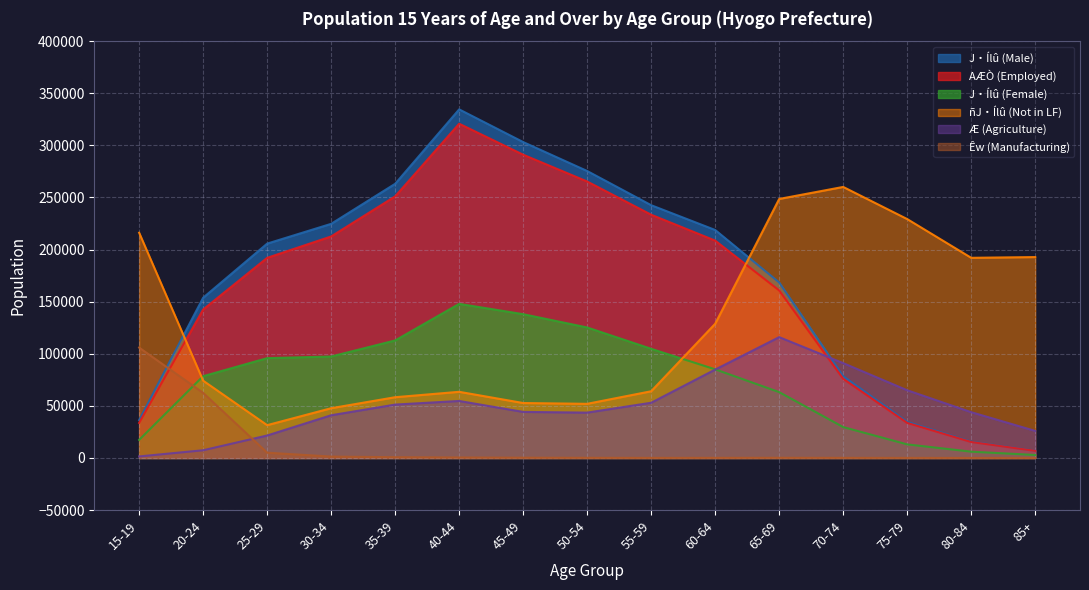

Which category has the highest value in the Êw (Manufacturing) series?

15-19